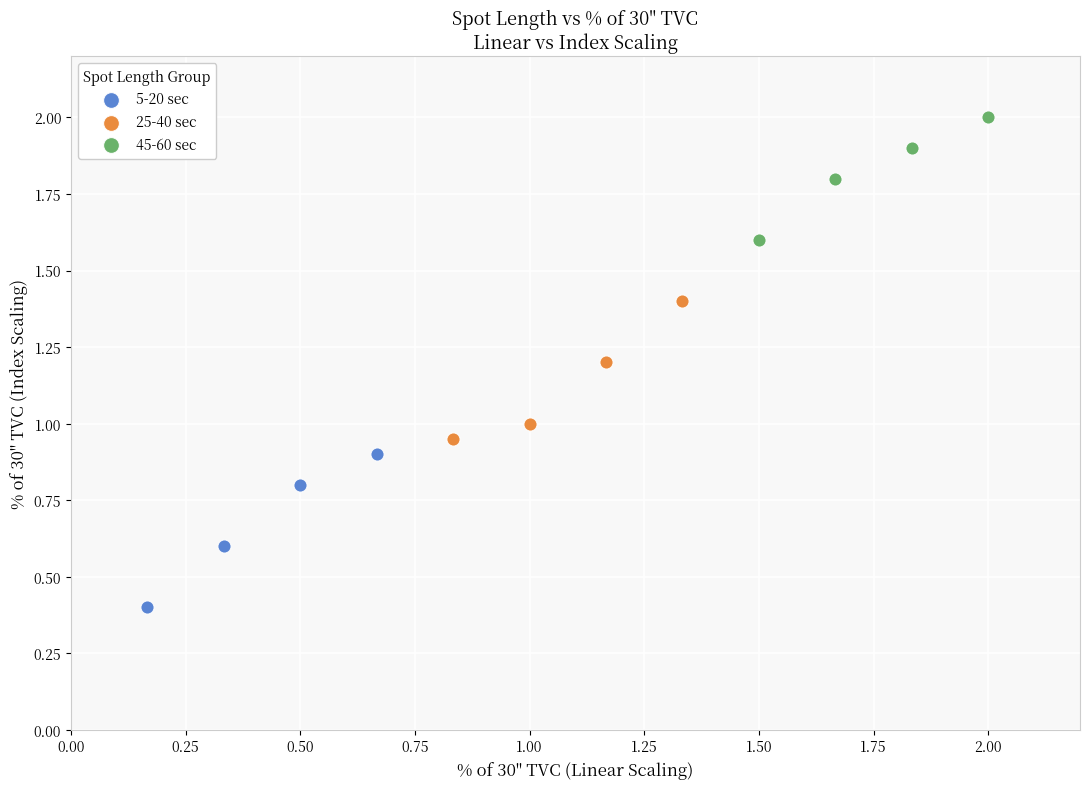

What are all the series names shown in the legend?

5-20 sec, 25-40 sec, 45-60 sec